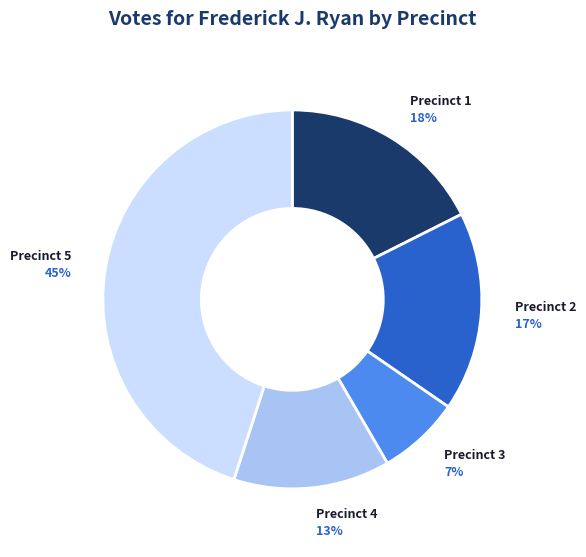

To the nearest percent, what portion does Precinct 2 represent?

17%